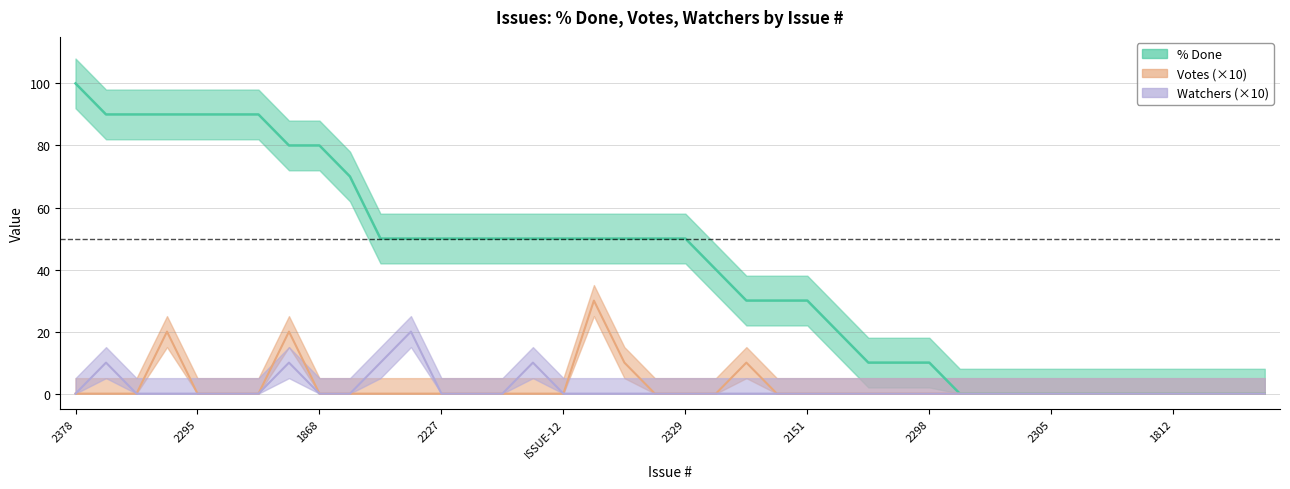

Which category has the highest value in the Watchers series?

2365